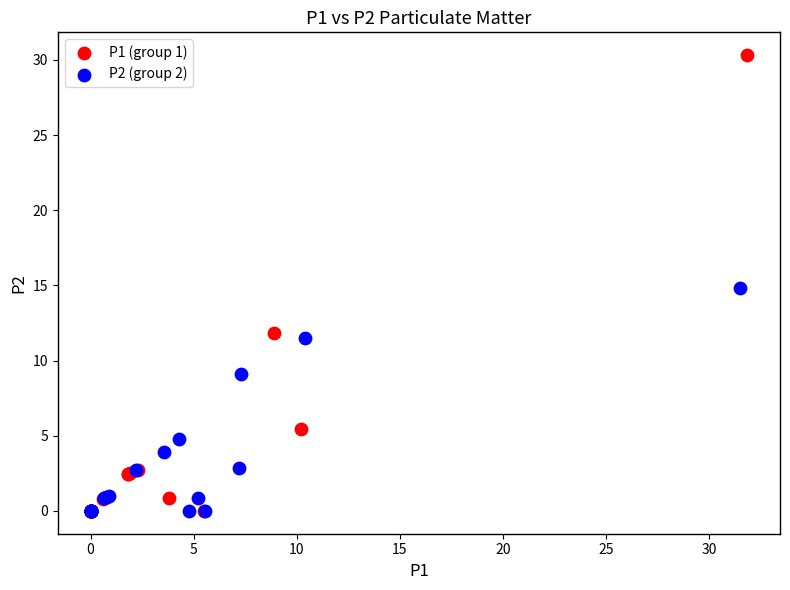

Which series contains the highest Y value?

P1 (group 1)